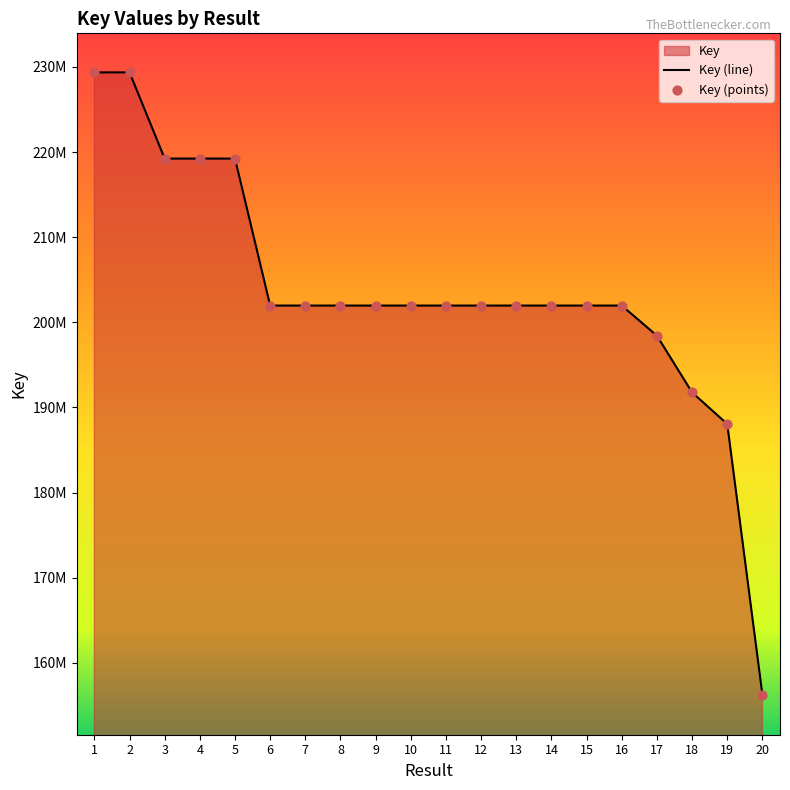

What is the change in value from 12 to 19?

-13912838